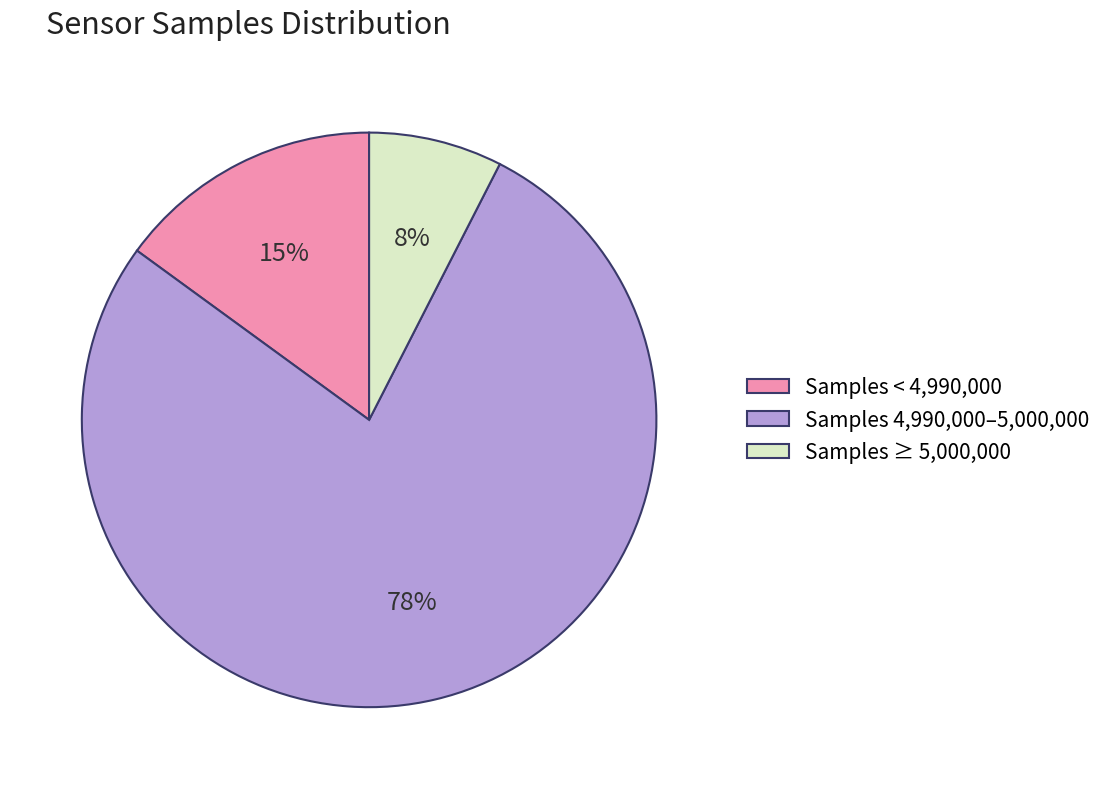

Is there a majority slice in this chart?

Yes